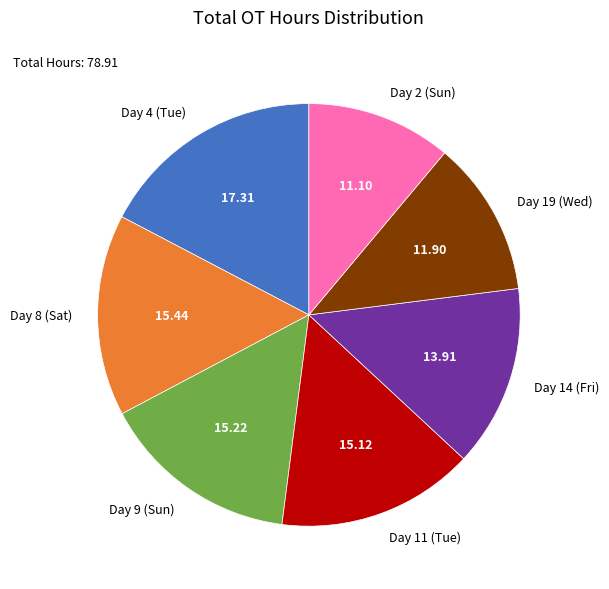

Does any single category account for the majority?

No